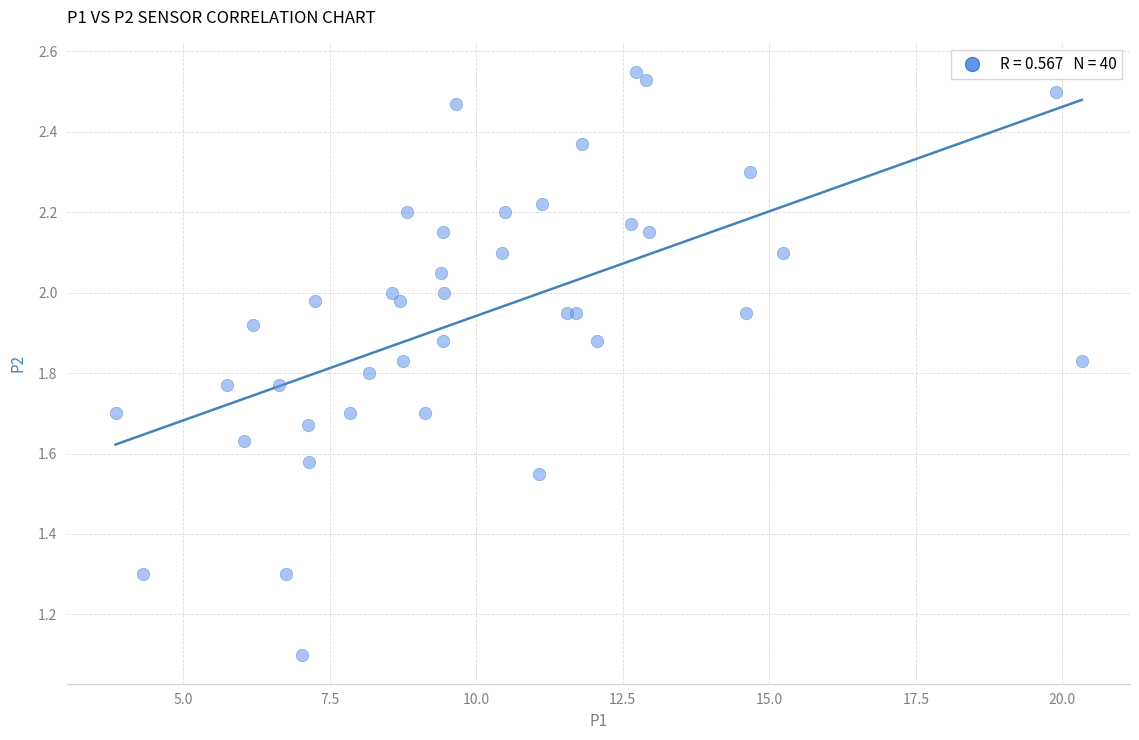

What Y value in the scatter plot is closest to 1?

1.1